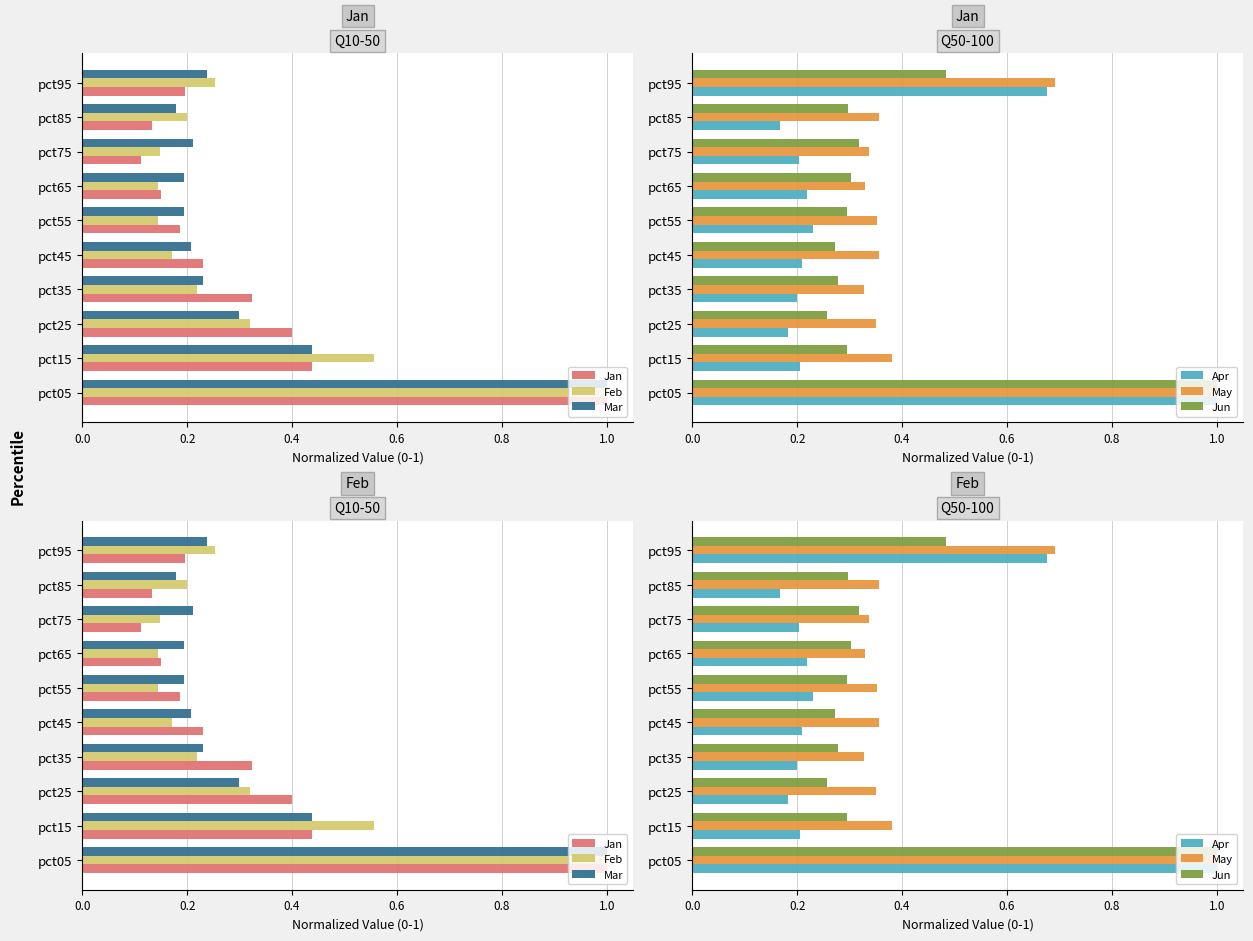

True or false: Feb has a value of 0.1 at pct75.

True